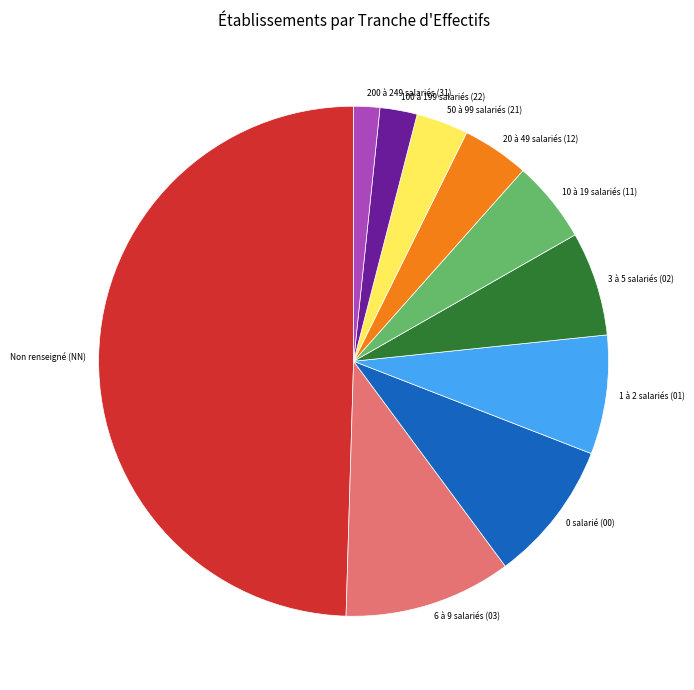

Count the number of slices in the pie.

10